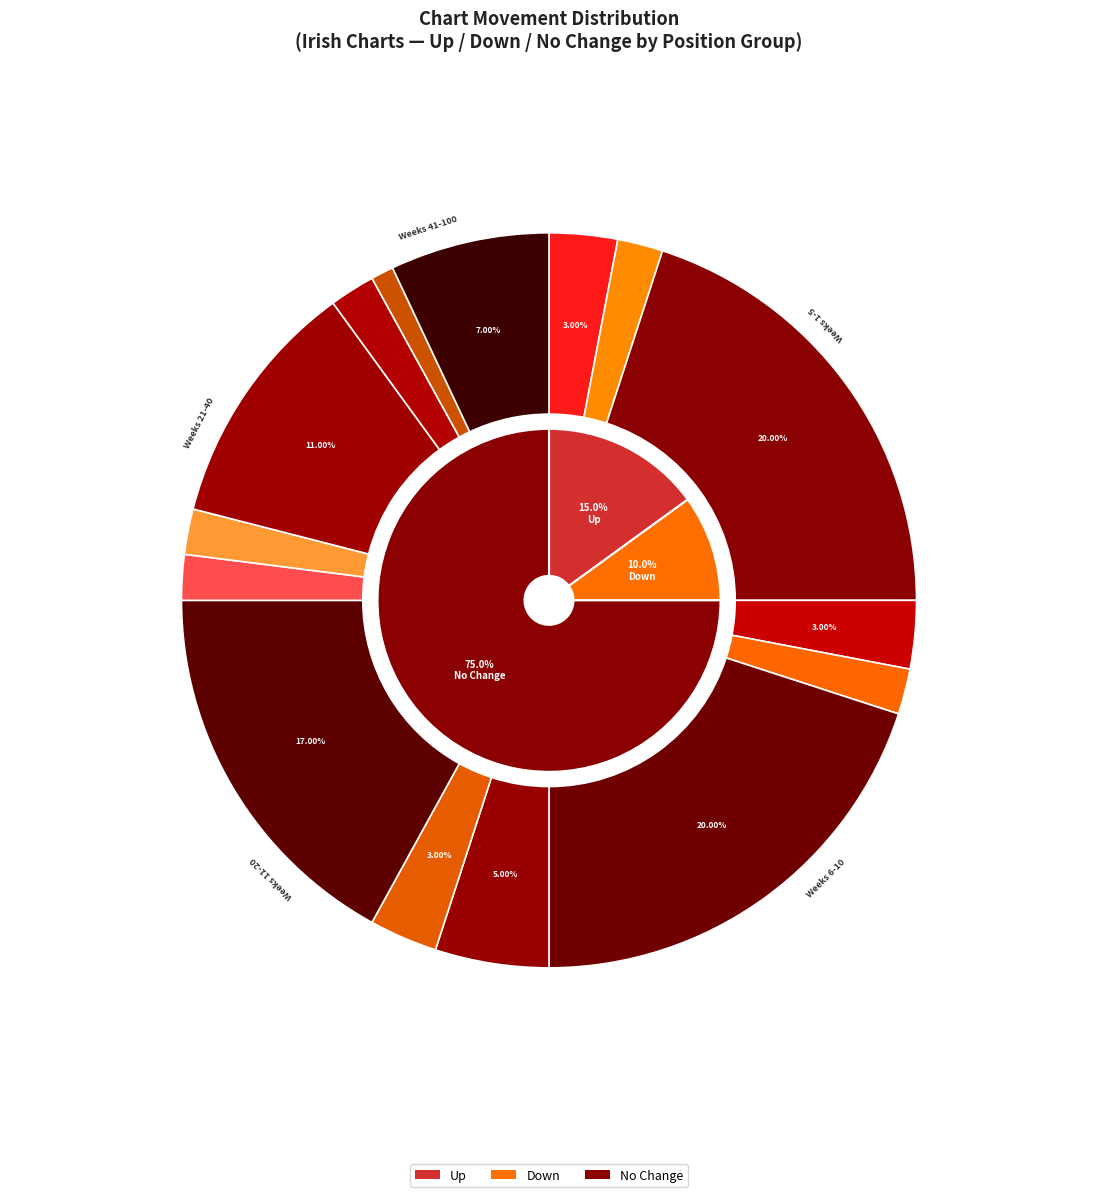

Is there any slice that represents more than half of the pie?

Yes